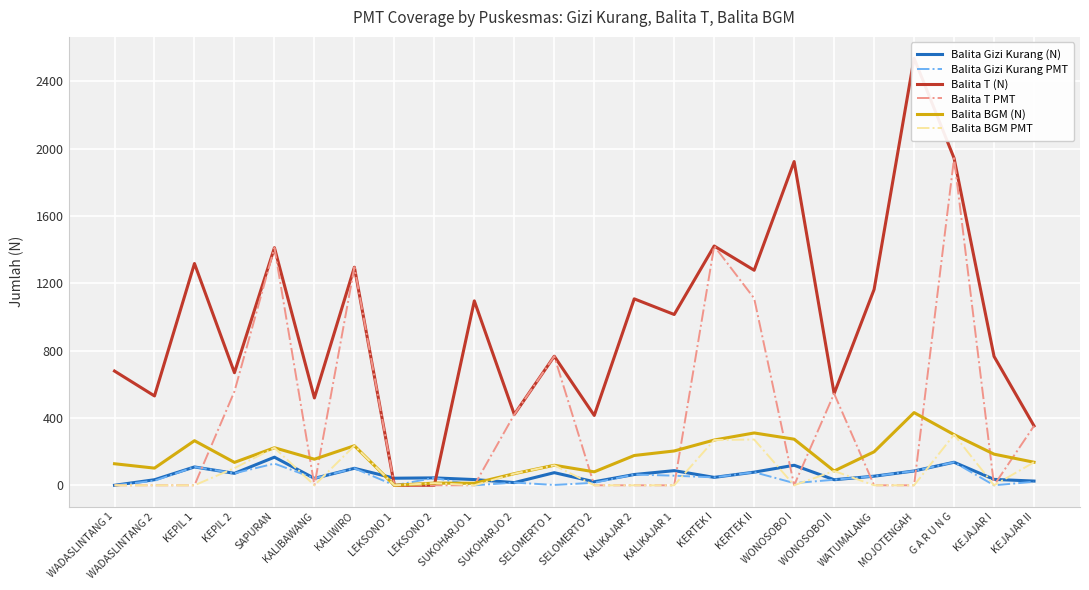

True or false: Balita Gizi Kurang (N) has more than 0 points higher than both neighbors.

True